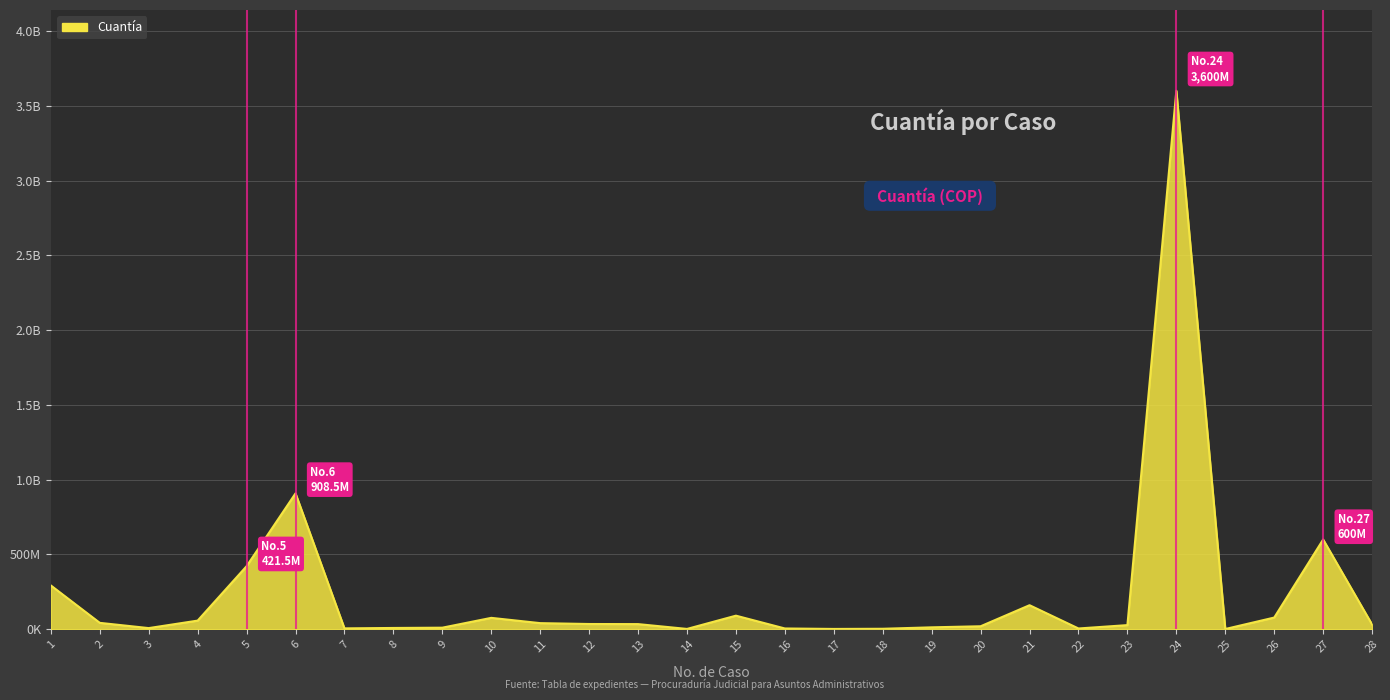

What is the smallest value displayed?

1625430